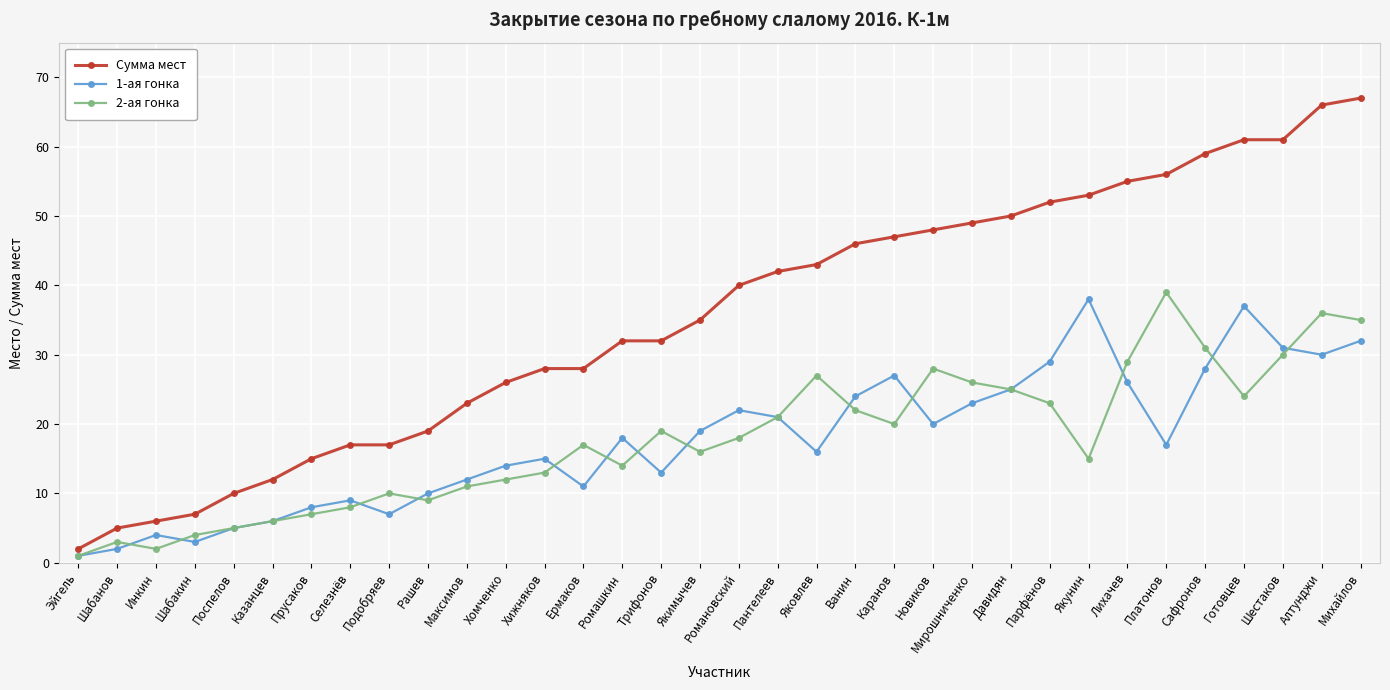

What is the sum of all 2-ая гонка values?

606